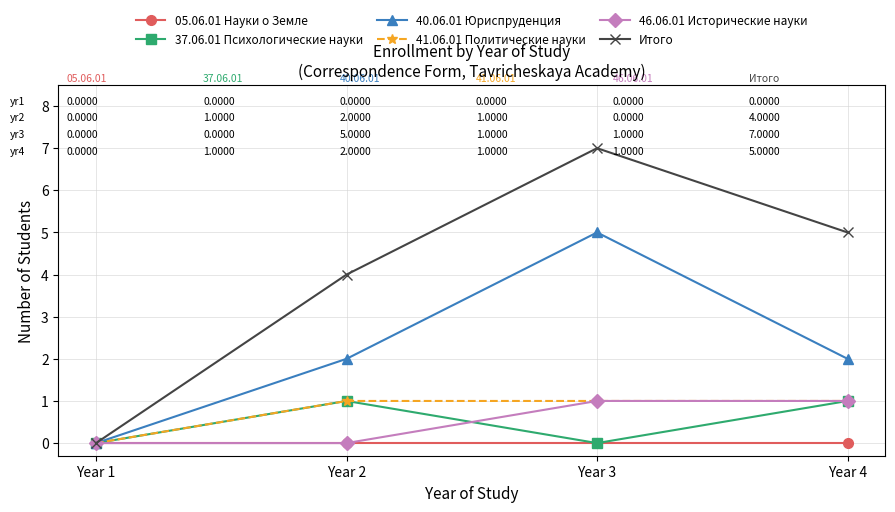

Which series has the largest range (max minus min)?

Итого